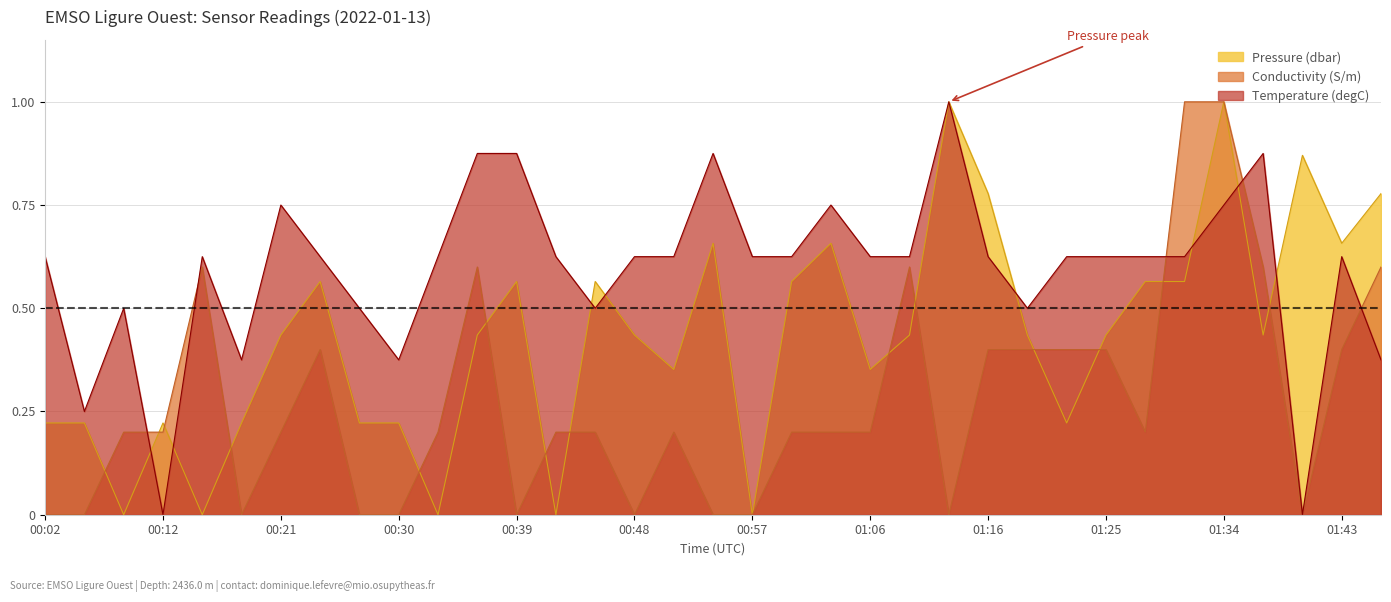

How many series are shown in this chart?

3